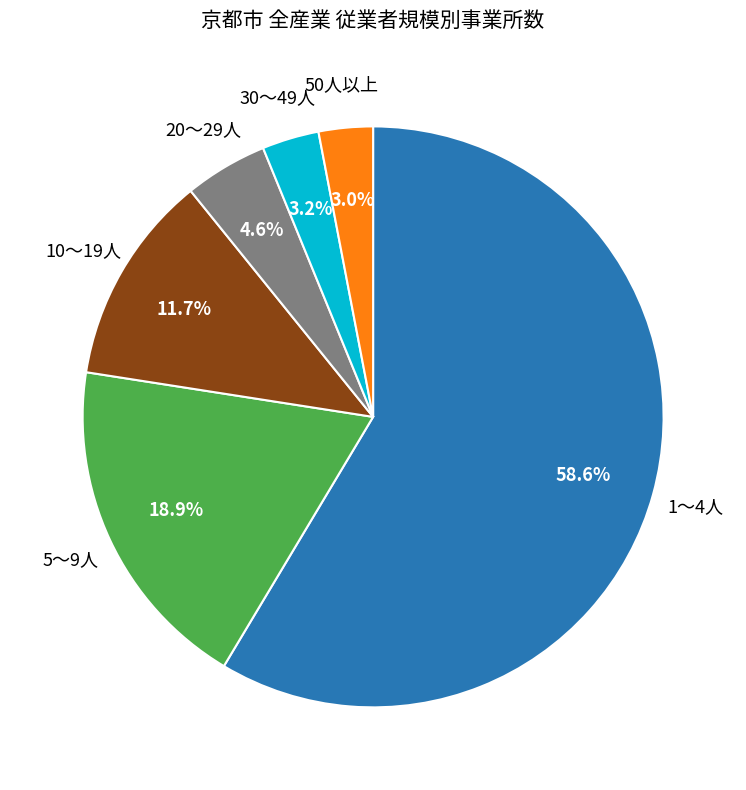

Does any single category account for the majority?

Yes